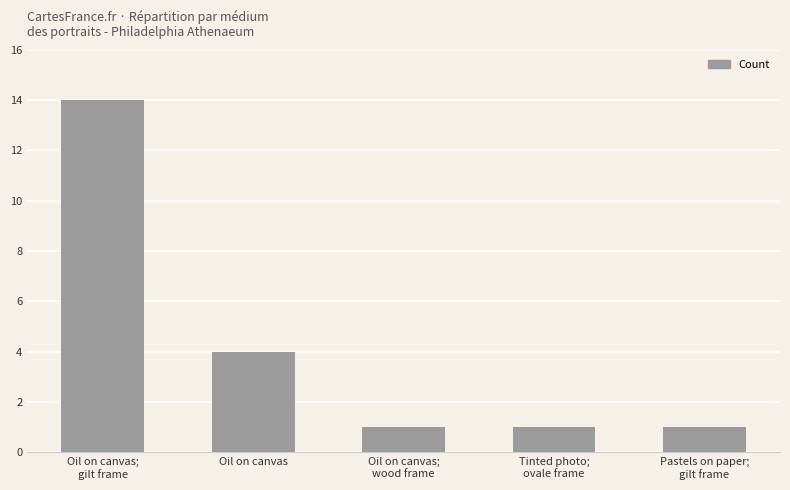

At which label is the value closest to 7?

Oil on canvas